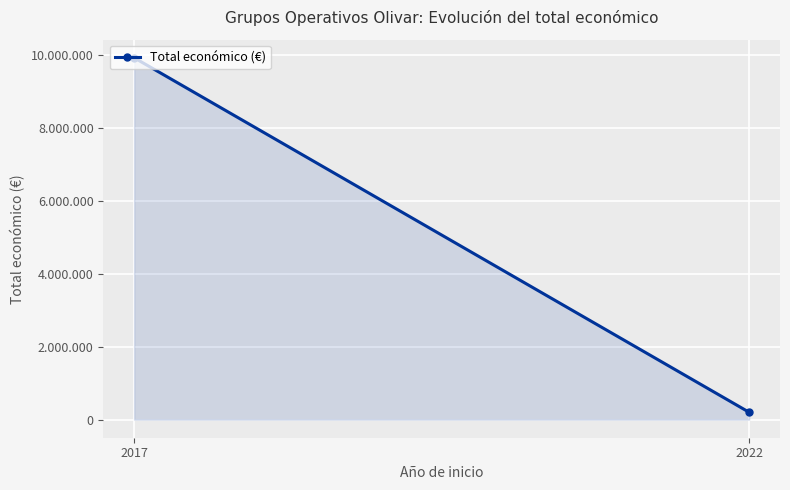

What is the value of the 2nd point from the left?

200298